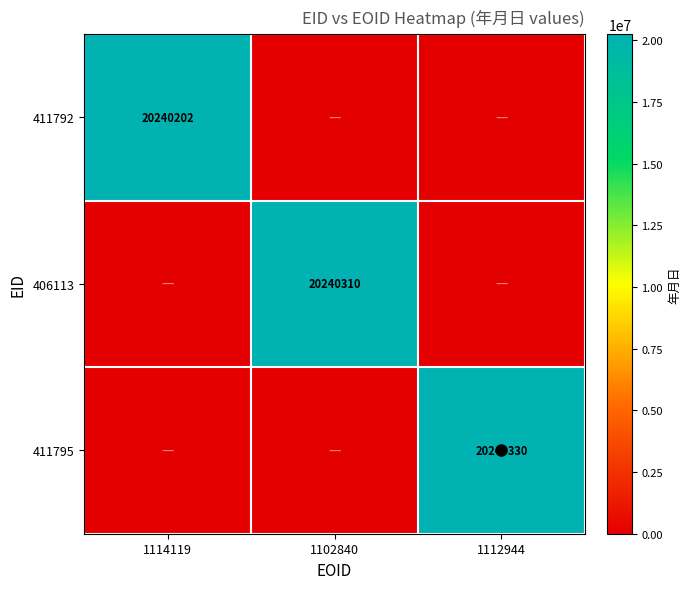

At which label is 406113 closest to 10120155?

1114119